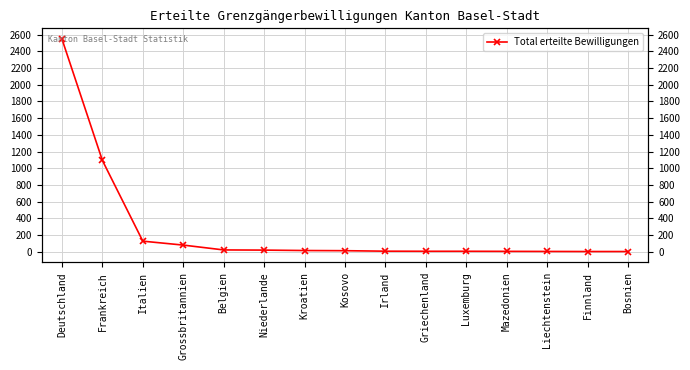

Rank the categories by value from lowest to highest.

Finnland, Bosnien, Liechtenstein, Mazedonien, Griechenland, Luxemburg, Irland, Kosovo, Kroatien, Niederlande, Belgien, Grossbritannien, Italien, Frankreich, Deutschland